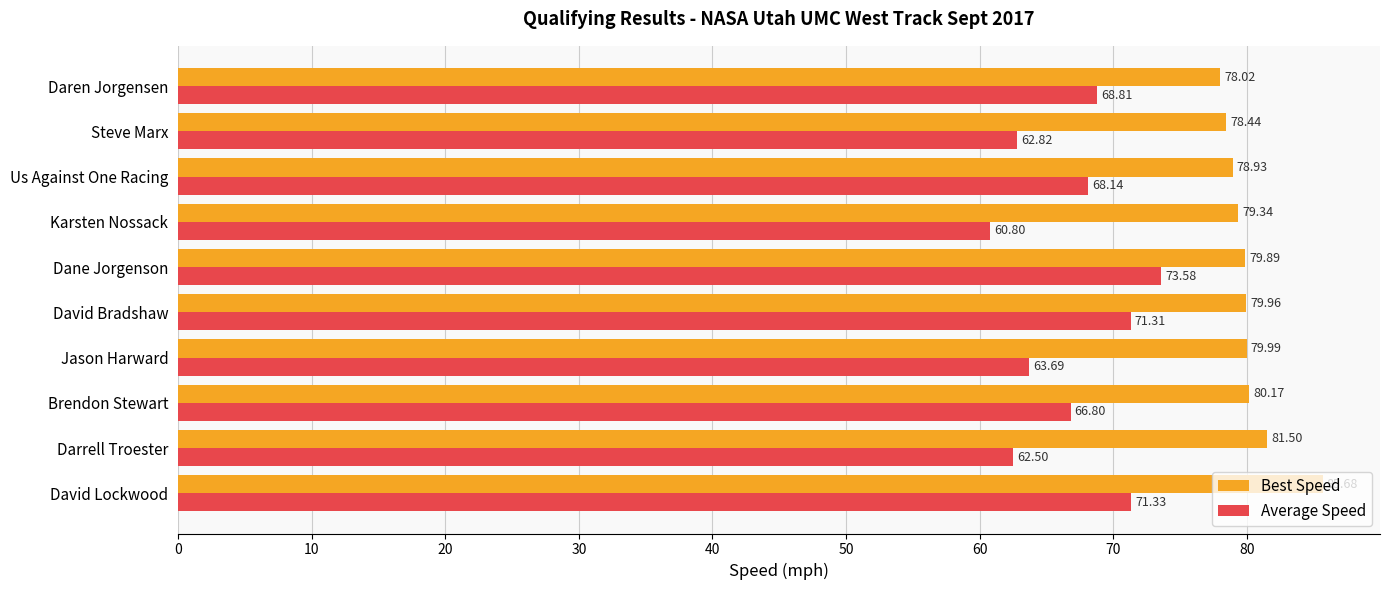

What are all the series names shown in the legend?

Best Speed, Average Speed